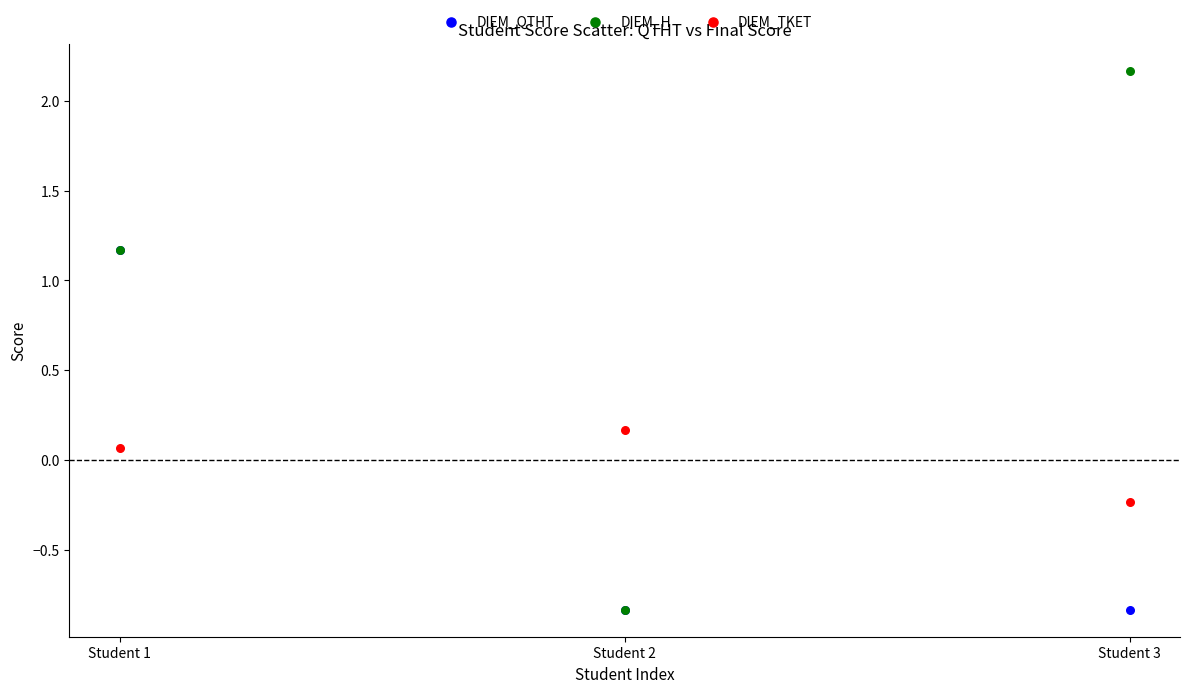

What are all the series names shown in the legend?

DIEM_QTHT, DIEM_H, DIEM_TKET